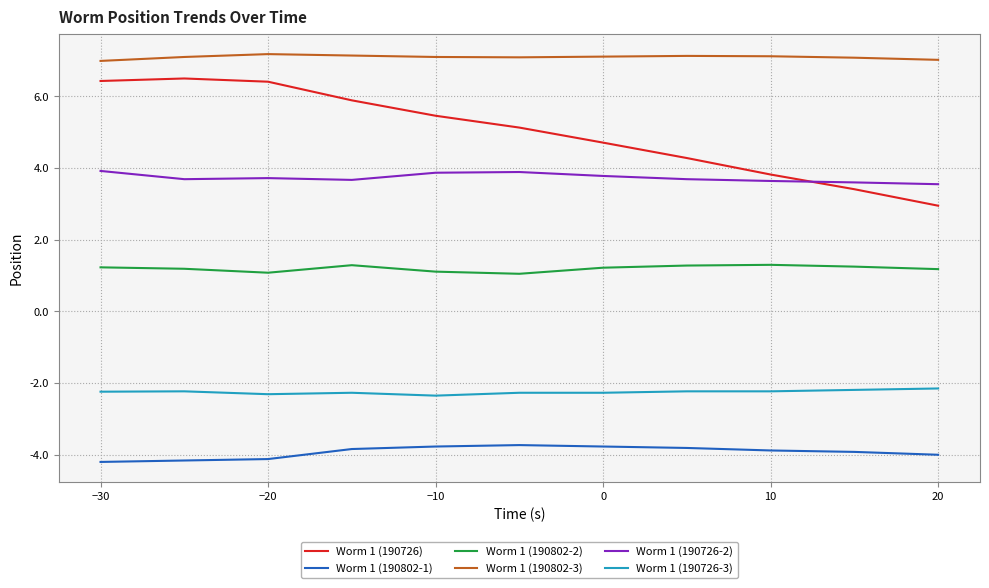

What is the highest value of the Worm 1 (190726-3) series?

-2.1